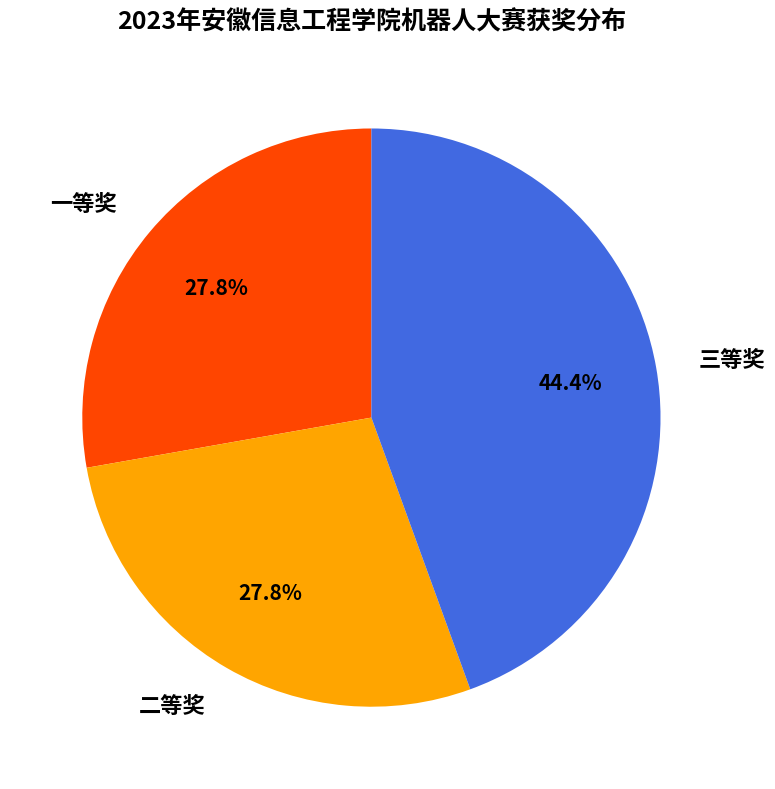

How many segments does this pie chart have?

3